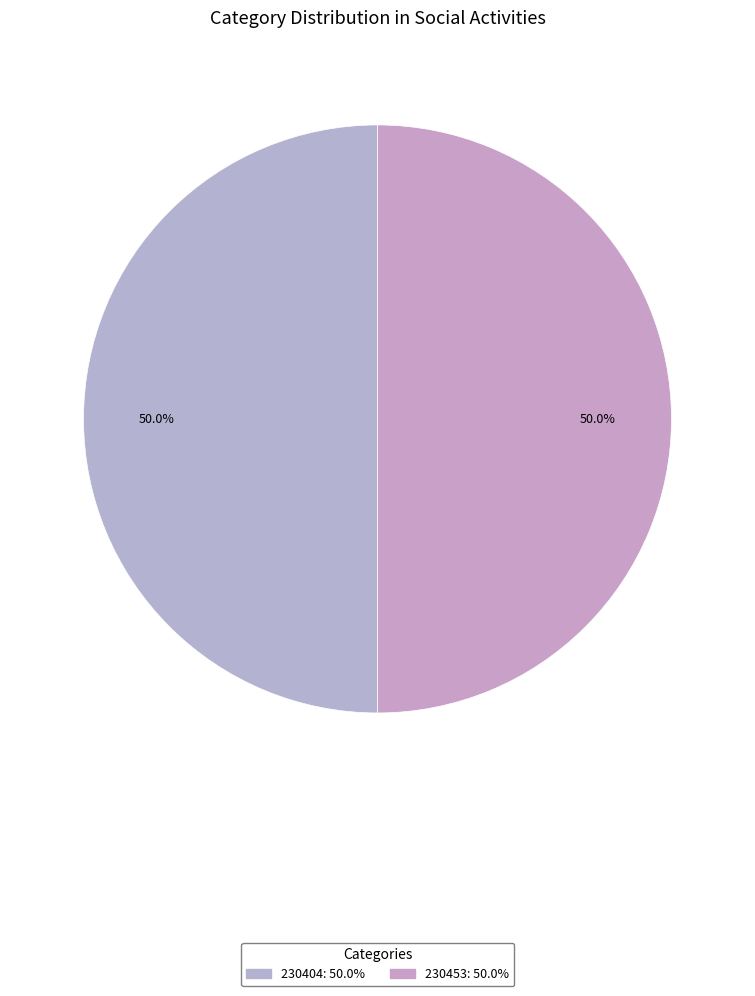

How many slices are in this pie chart?

2